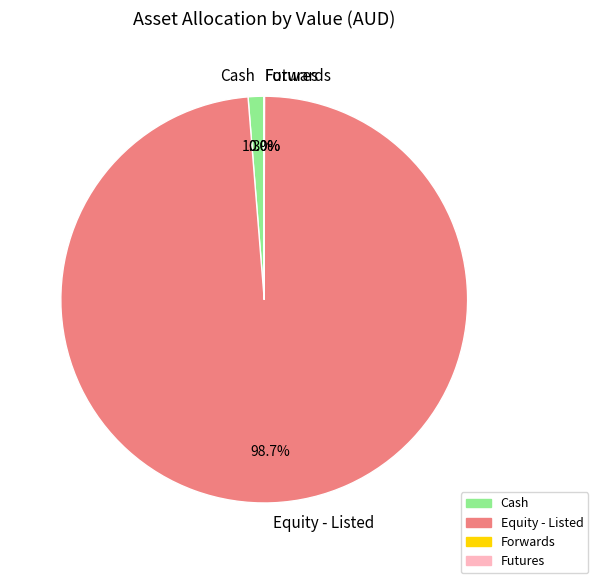

To the nearest percent, what portion does Cash represent?

1%